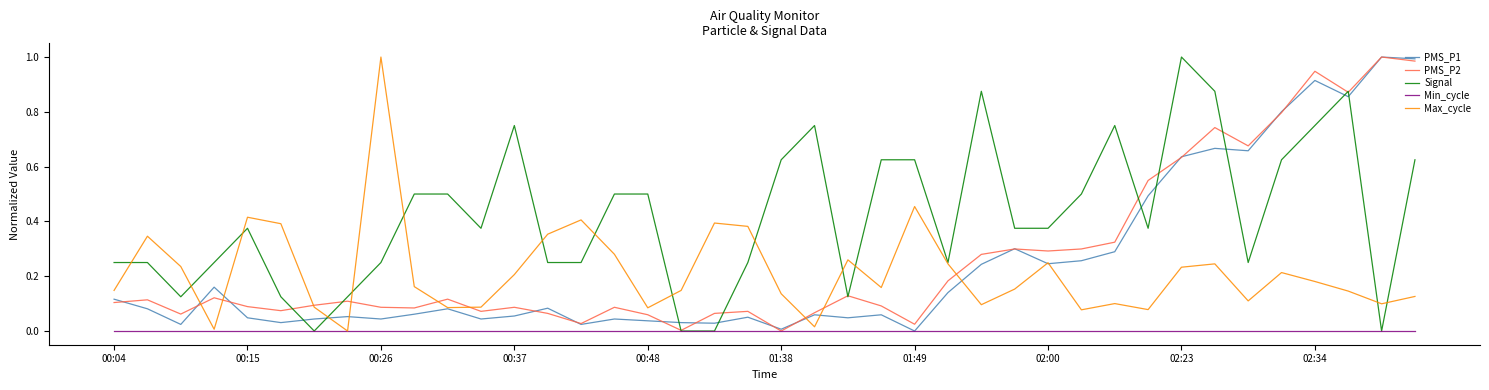

Which series has the largest total across all categories?

Signal